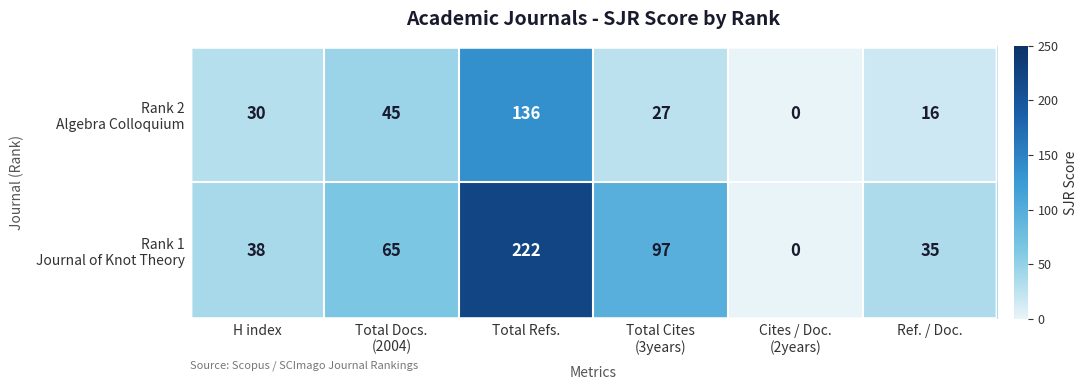

At which category is the sum across all series the highest?

Total Refs.